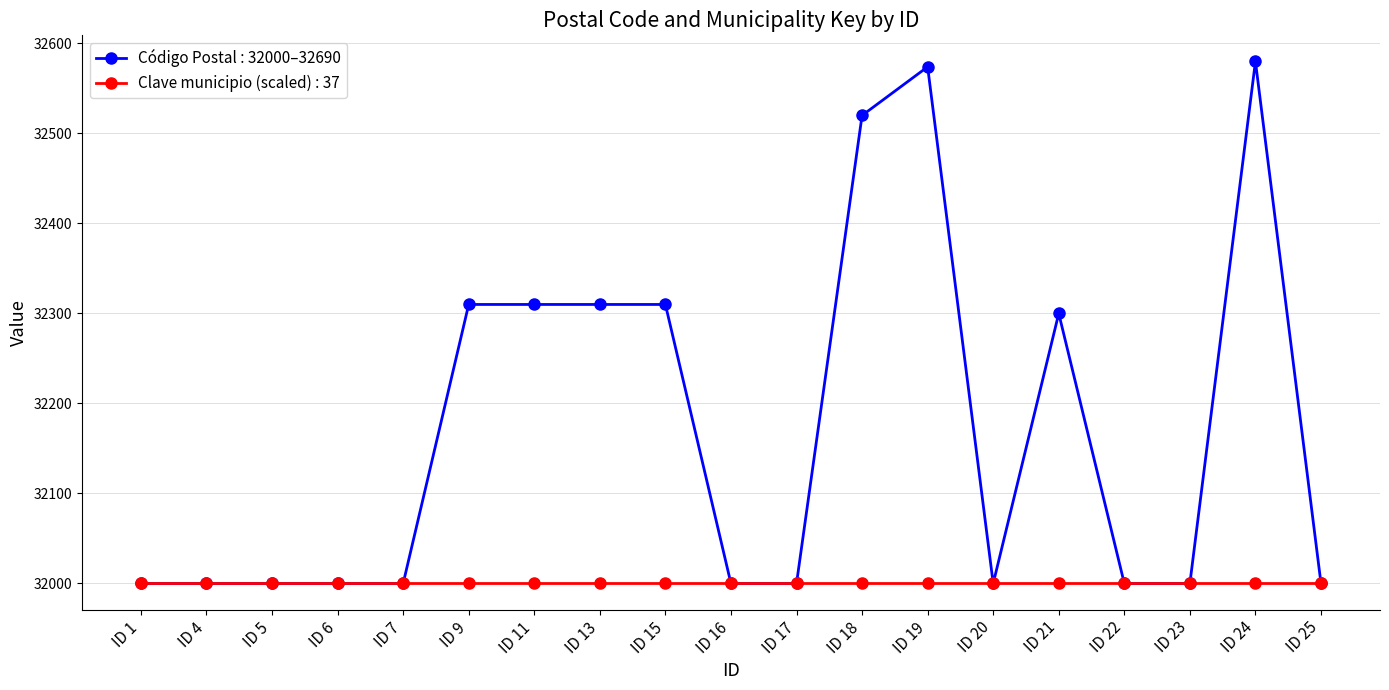

What is the value of the Clave municipio (scaled) : 37 point at the 18th from the left?

32000